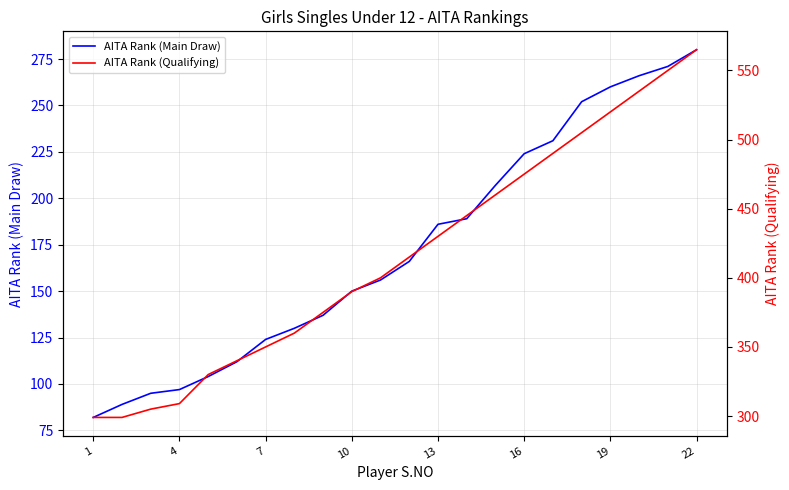

Is it true that AITA Rank (Main Draw) equals 224 at 16?

True